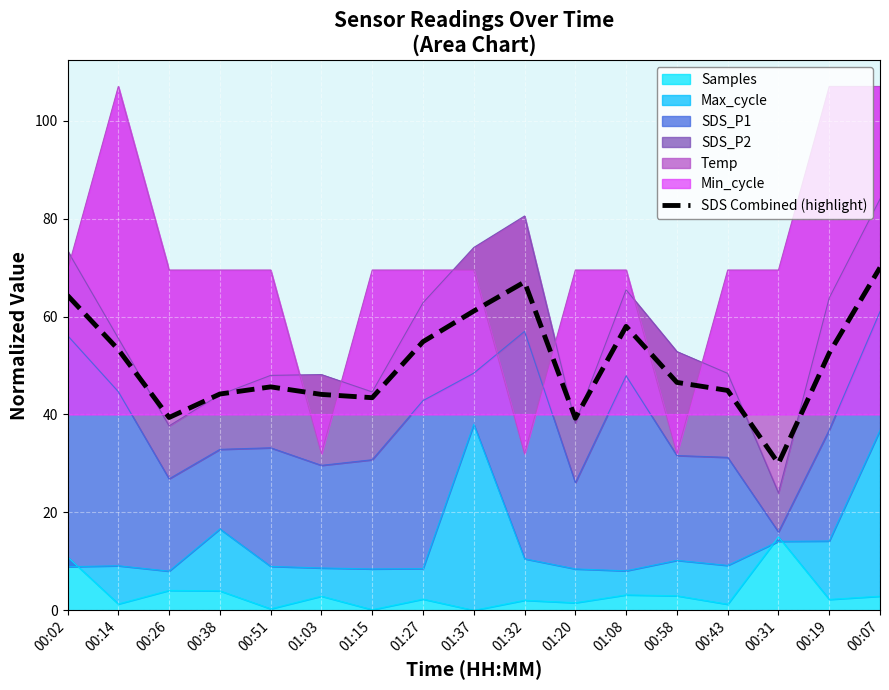

What is the smallest value displayed?

30.0